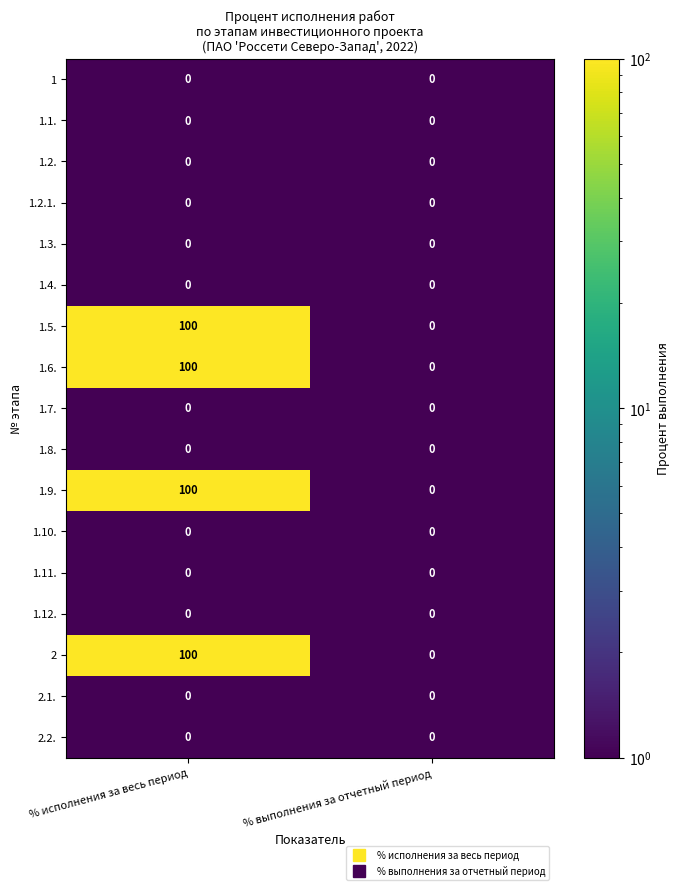

At which category does the chart reach its peak across all series?

% исполнения за весь период